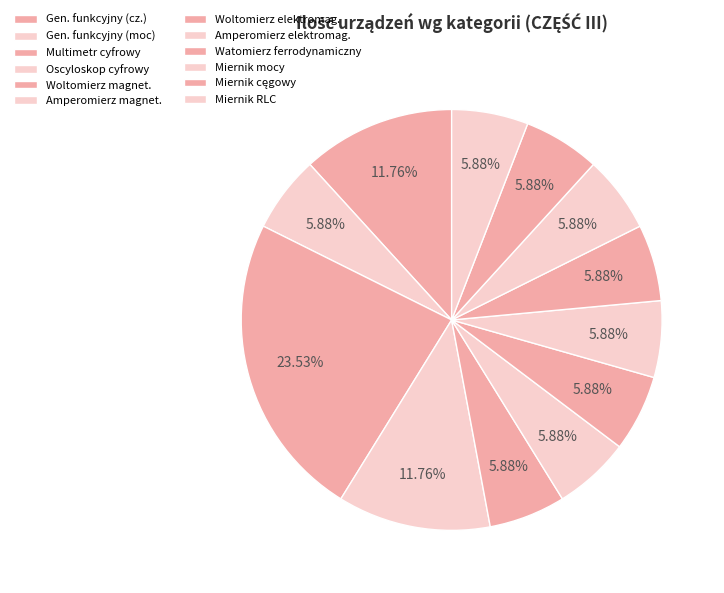

Count the number of slices in the pie.

12